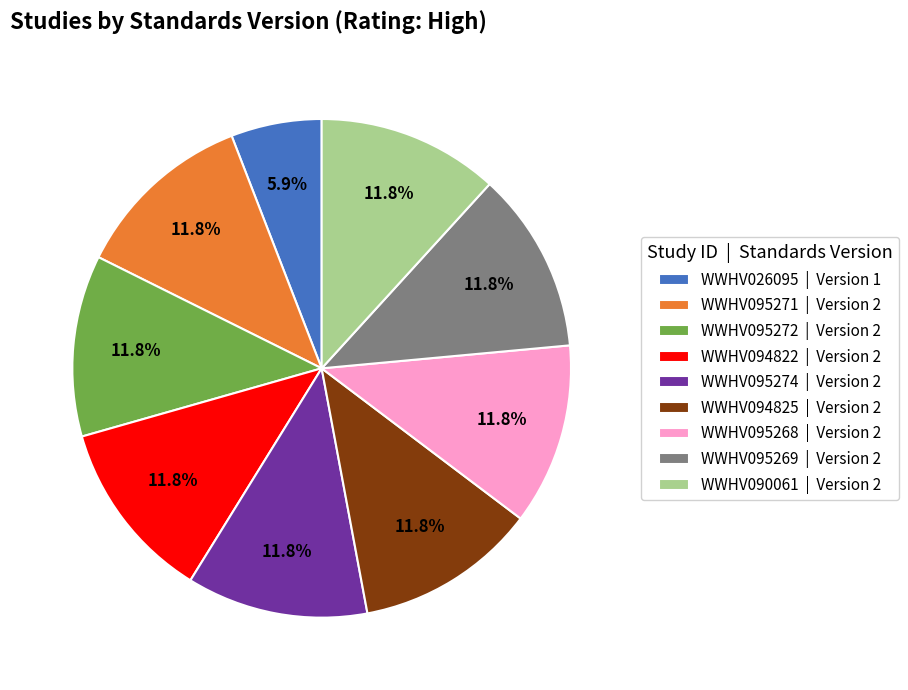

Is WWHV095274 the majority of the pie?

No